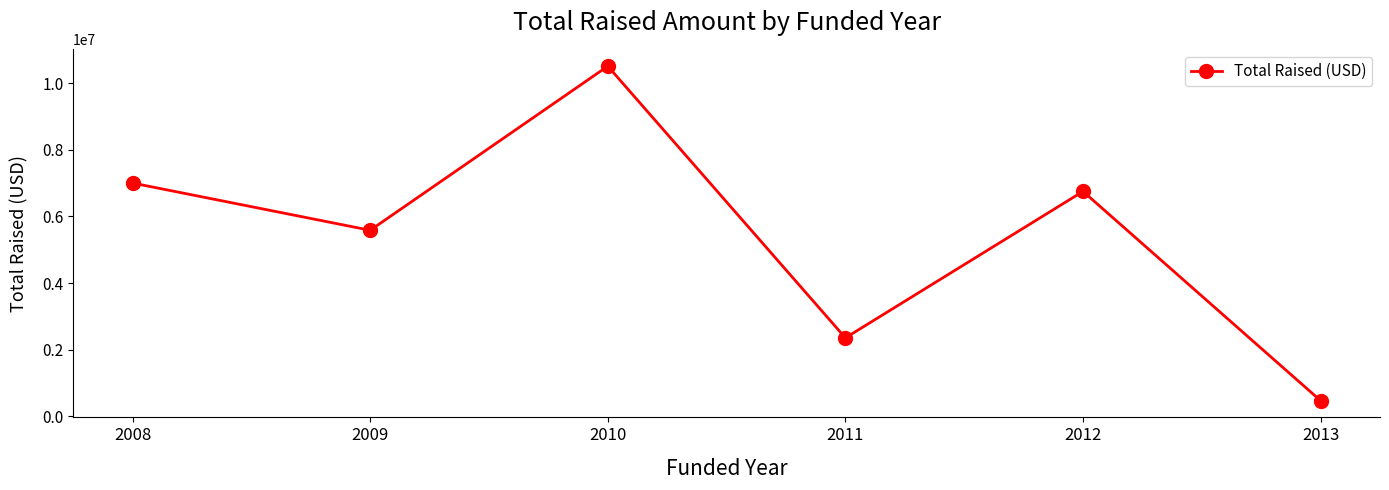

At which category does the data reach its first local peak?

2010